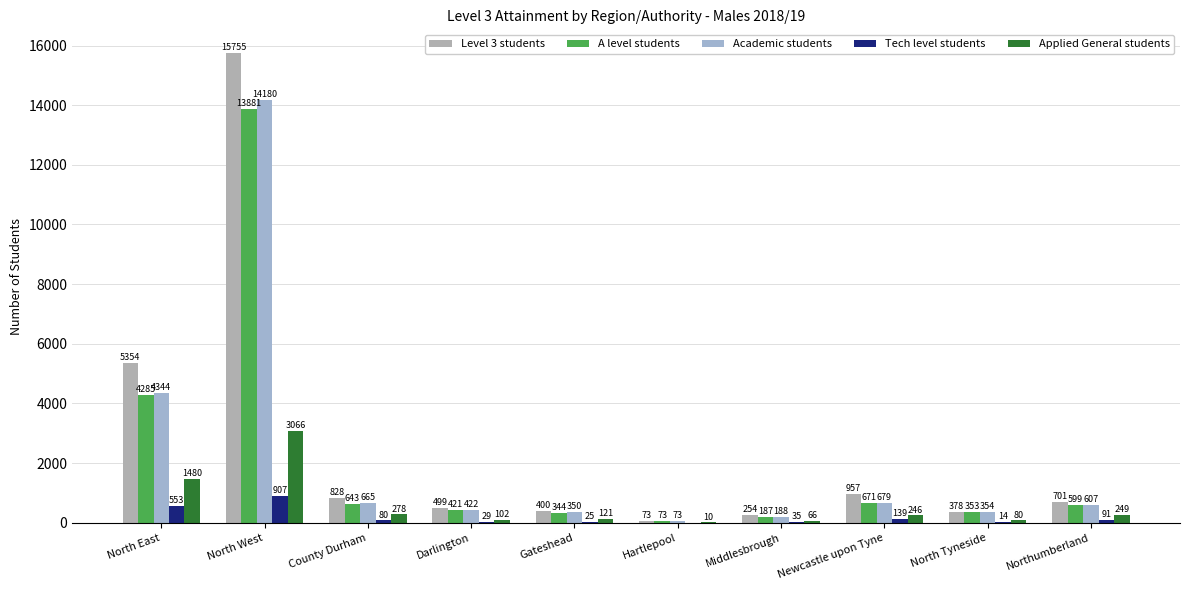

Reading left to right, transcribe all the data shown in this chart.

Level 3 students: 5354	15755	828	499	400	73	254	957	378	701
A level students: 4285	13881	643	421	344	73	187	671	353	599
Academic students: 4344	14180	665	422	350	73	188	679	354	607
Tech level students: 553	907	80	29	25	0	35	139	14	91
Applied General students: 1480	3066	278	102	121	10	66	246	80	249